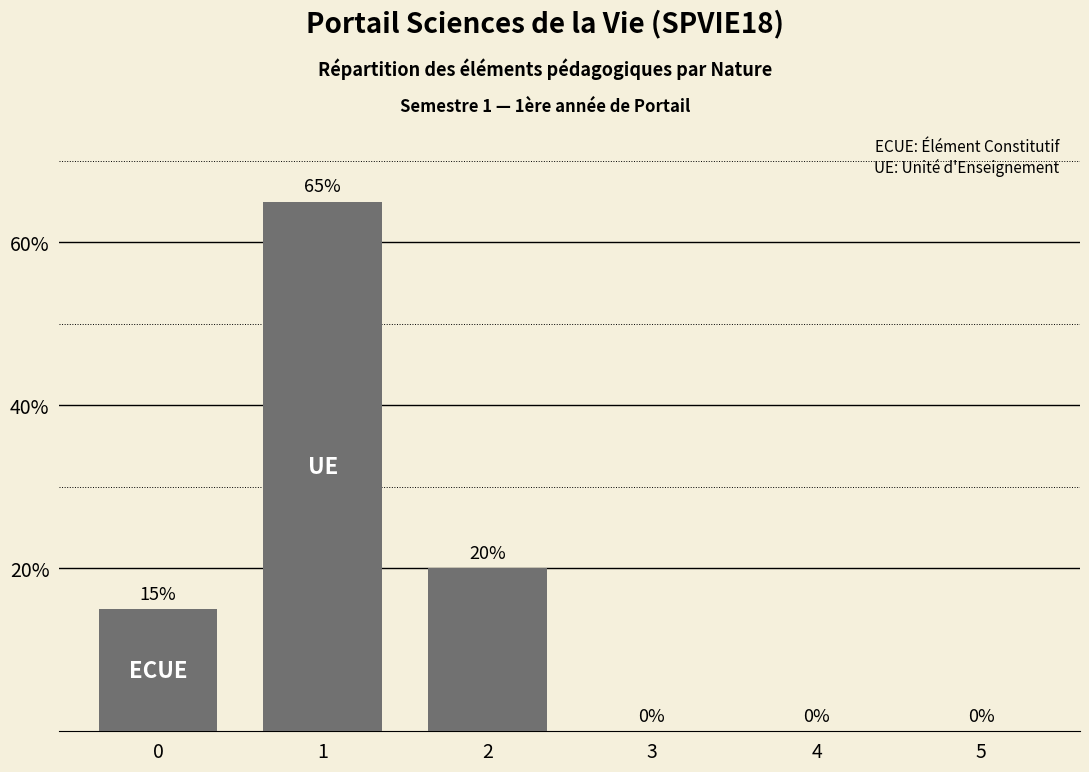

How many series are shown in this chart?

1